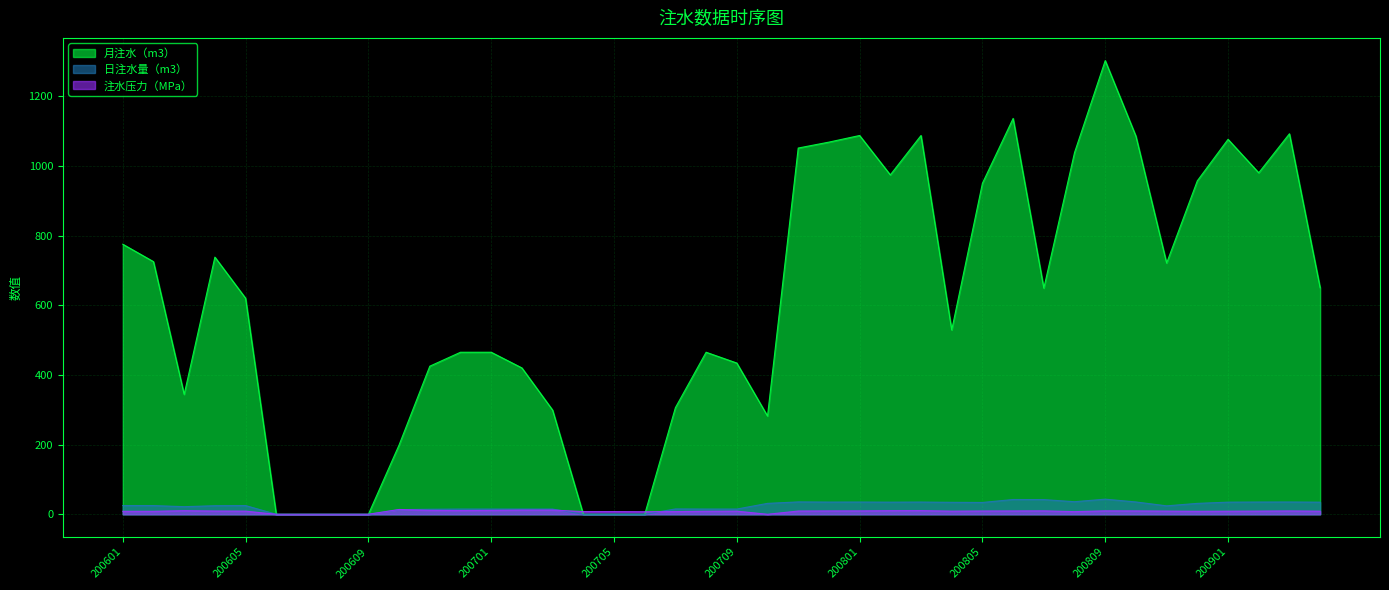

How many data points in 日注水量（m3） are above 25?

18